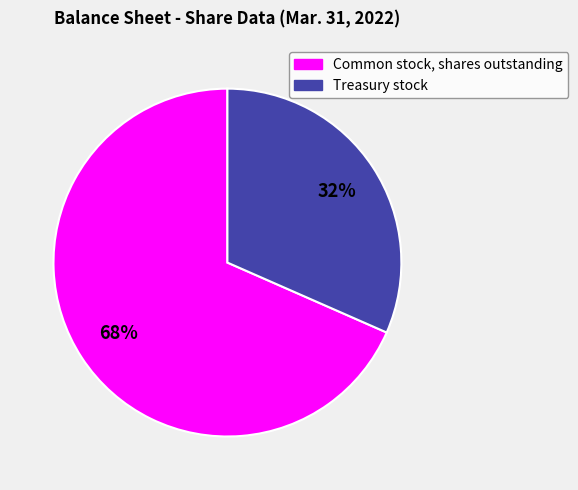

What is the smallest slice in the pie chart?

Treasury stock